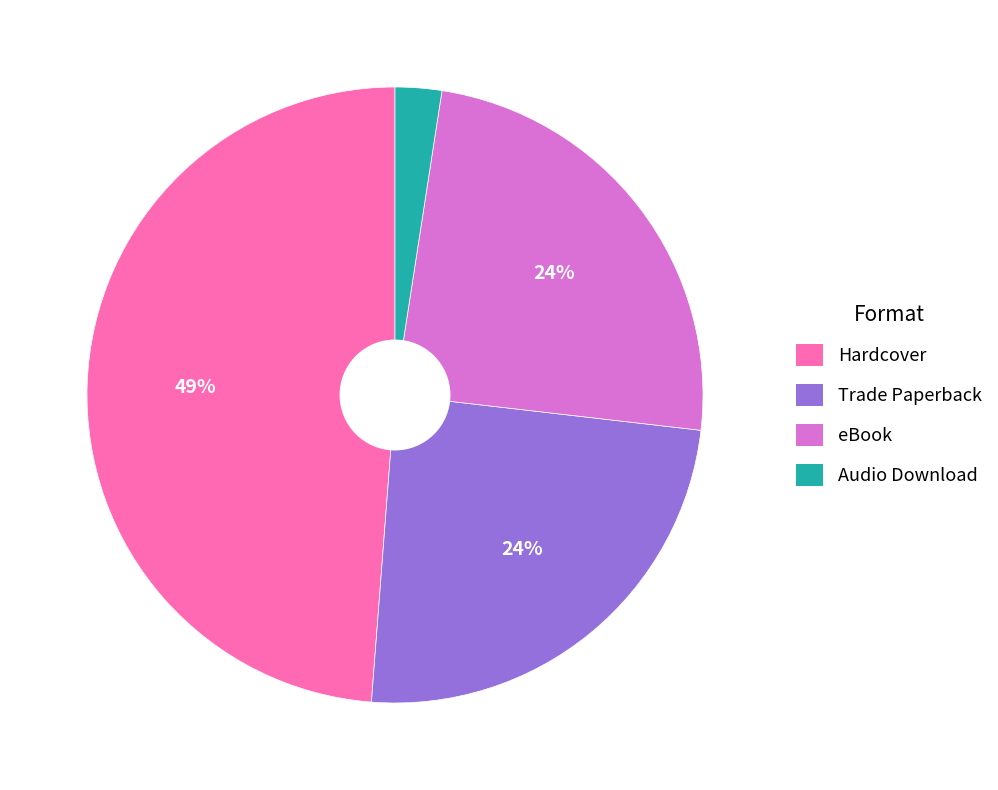

Does Trade Paperback represent more than half of the total?

No